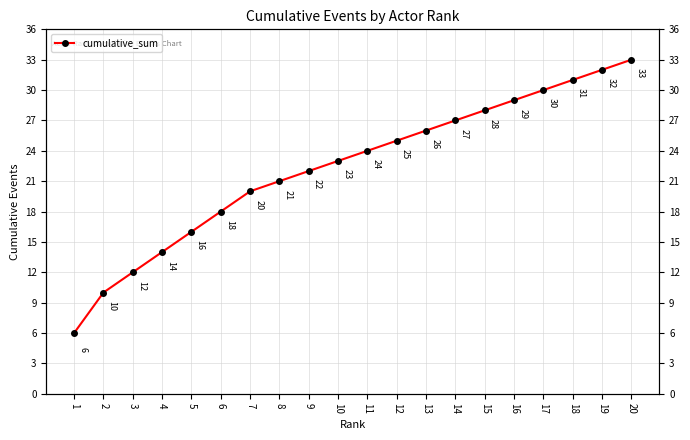

Which label corresponds to the largest value in the chart?

20